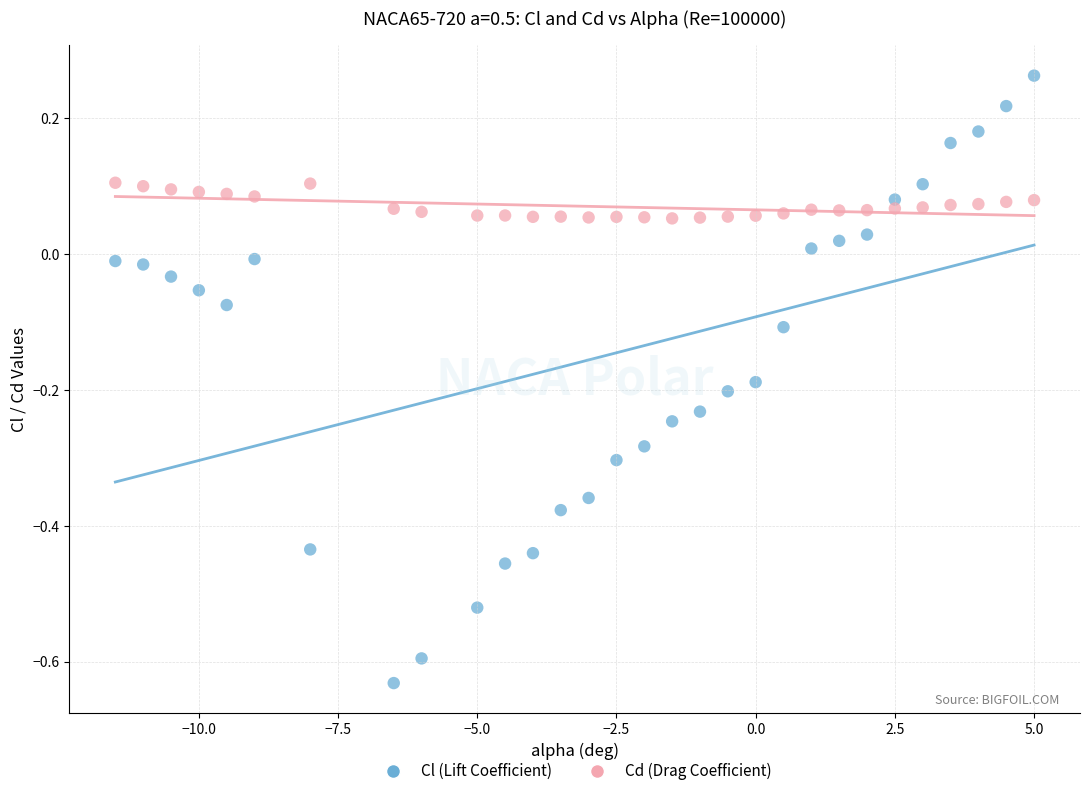

Across all data points, what is the range of X values (max minus min)?

16.5